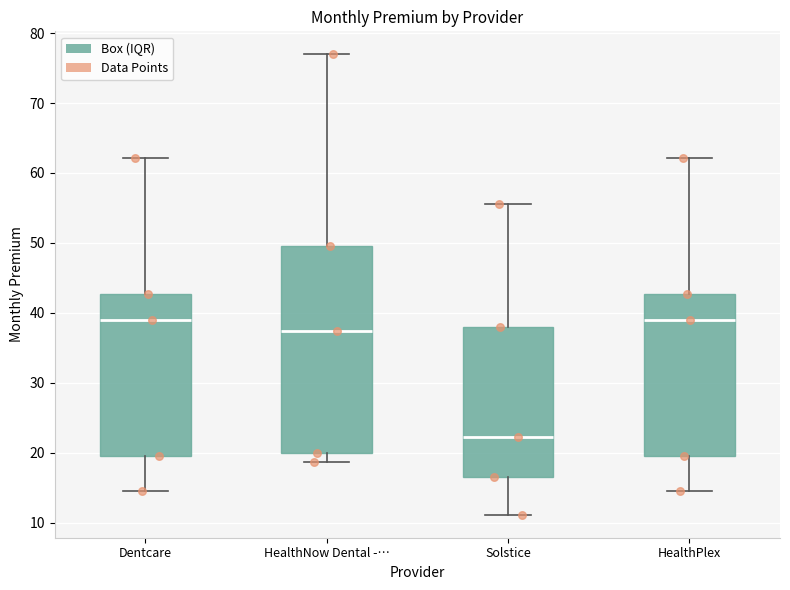

Reading left to right, transcribe this box plot: for each box, give where its median line is, the range the box spans, and where its two whiskers end, as read against the y-axis. The values are not printed on the chart, so give them approximately, as read against the axis.

Dentcare: median 39, box 20 to 43, whiskers 14 to 62
HealthNow Dental -…: median 37, box 20 to 50, whiskers 19 to 77
Solstice: median 22, box 17 to 38, whiskers 11 to 56
HealthPlex: median 39, box 20 to 43, whiskers 14 to 62